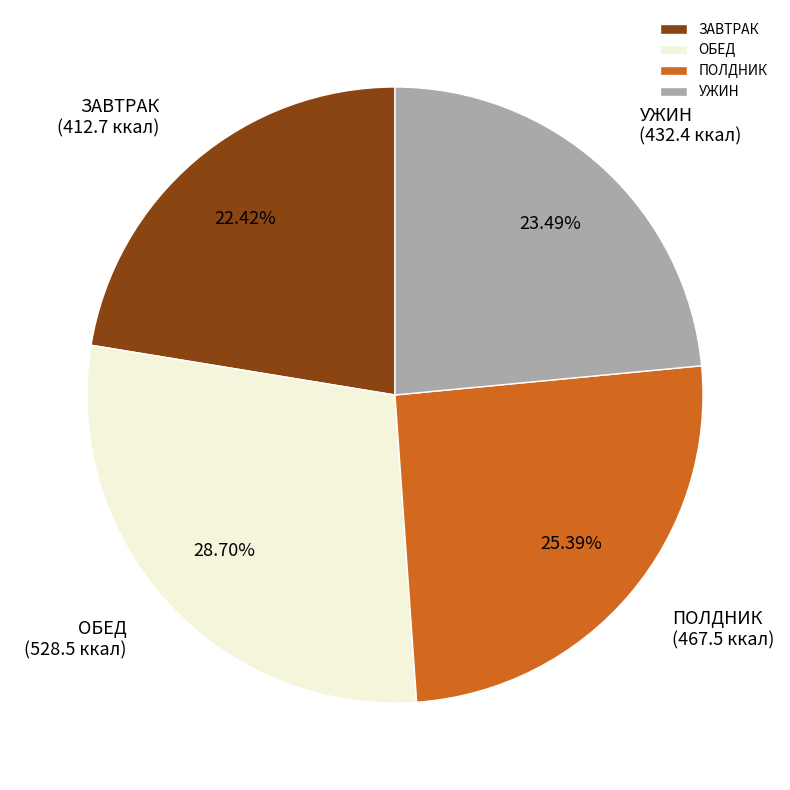

Combined, do ПОЛДНИК and УЖИН account for over 50%?

No